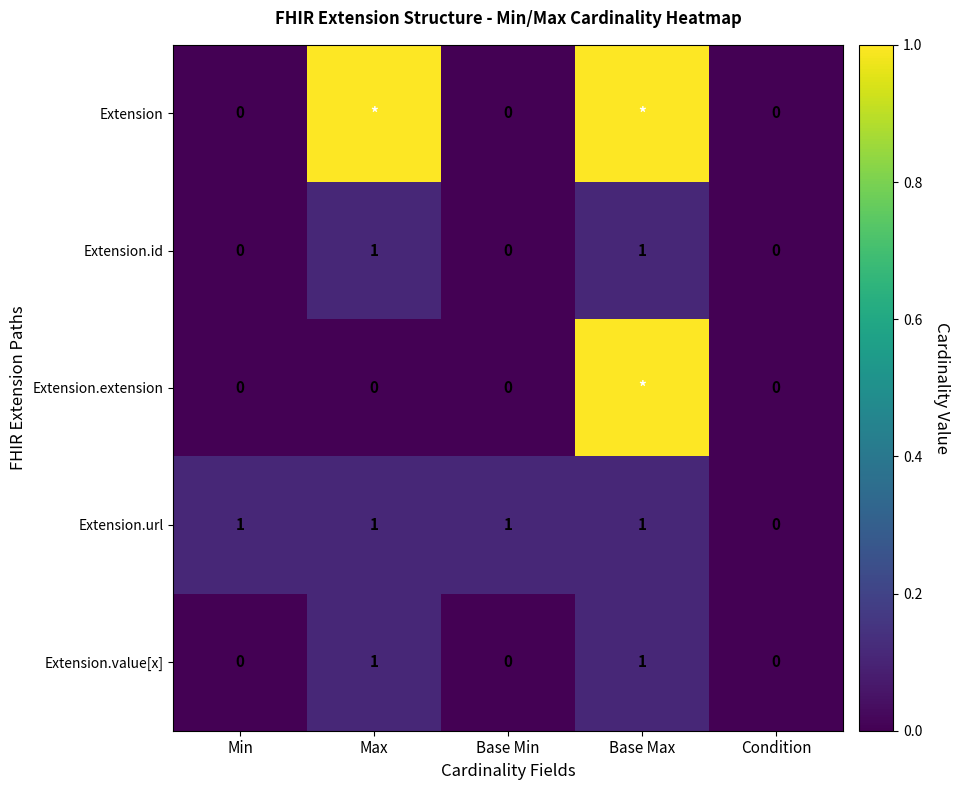

At which category is the sum across all series the highest?

Base Max